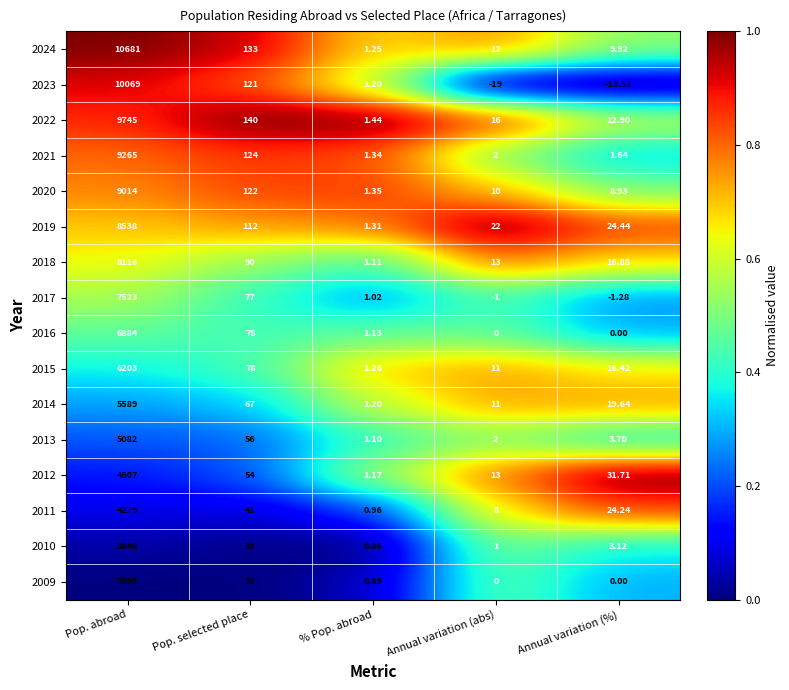

At which label is 2023 closest to 5025?

Pop. selected place